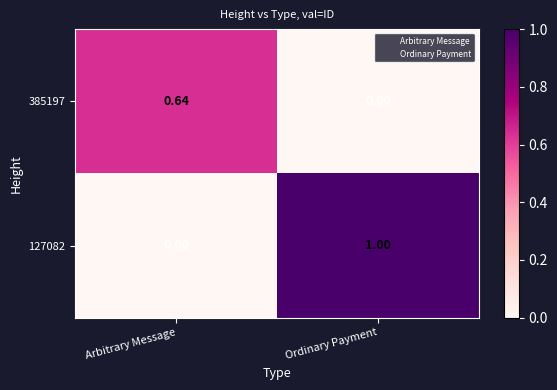

At which label is 127082 closest to 0?

Arbitrary Message